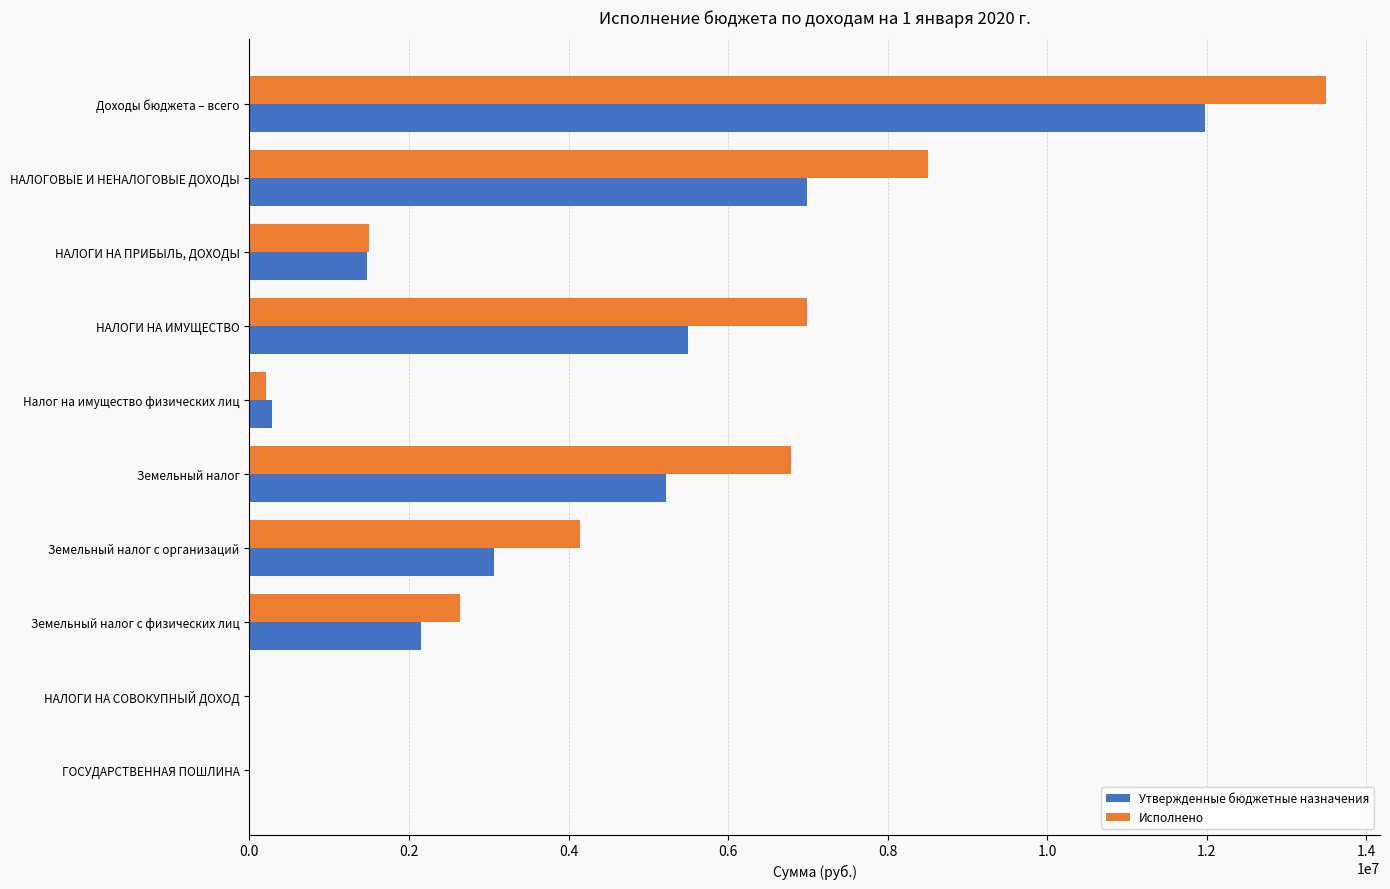

What is the sum of all Утвержденные бюджетные назначения values?

36664400.0